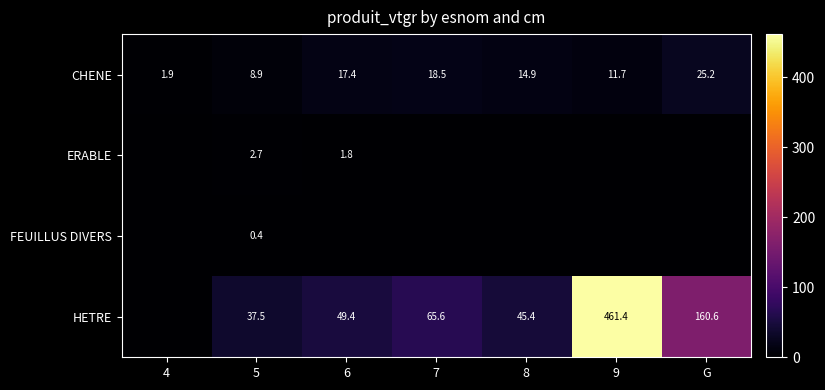

Between 7 and 9, which is larger?

7